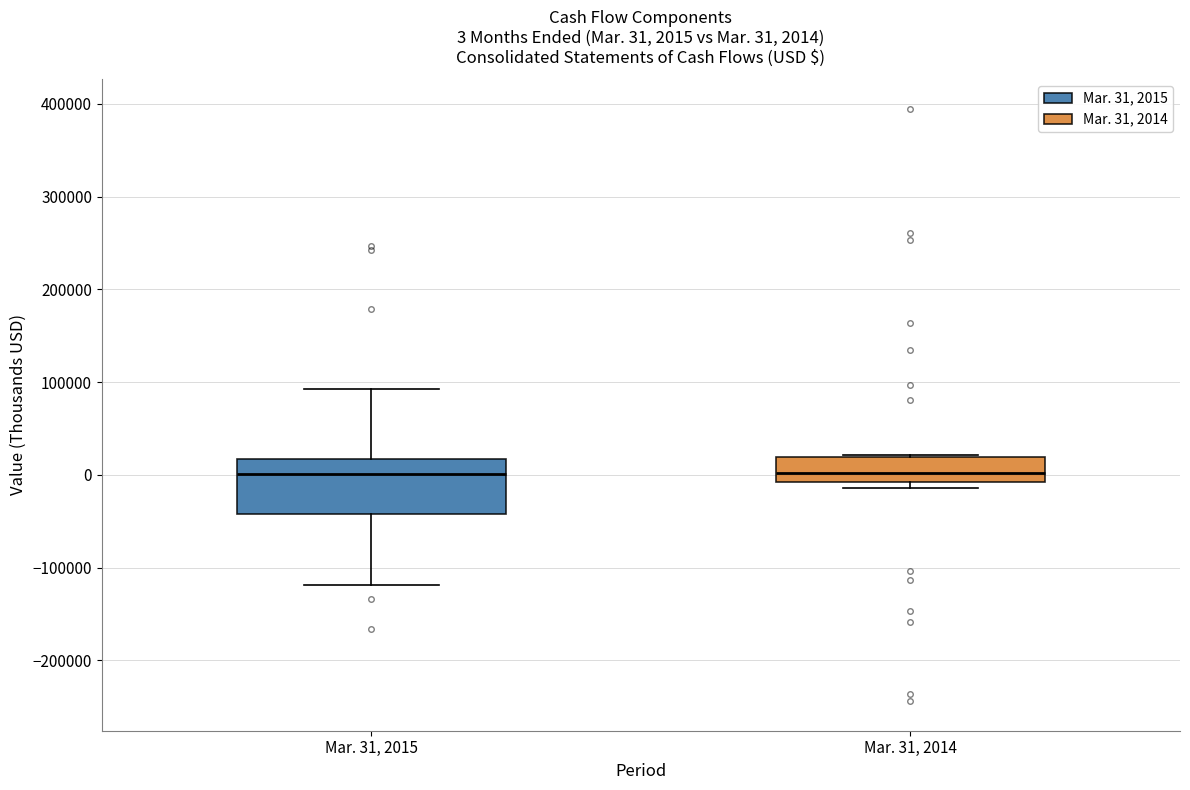

Which box is the tallest, from its lower edge to its upper edge?

Mar. 31, 2015